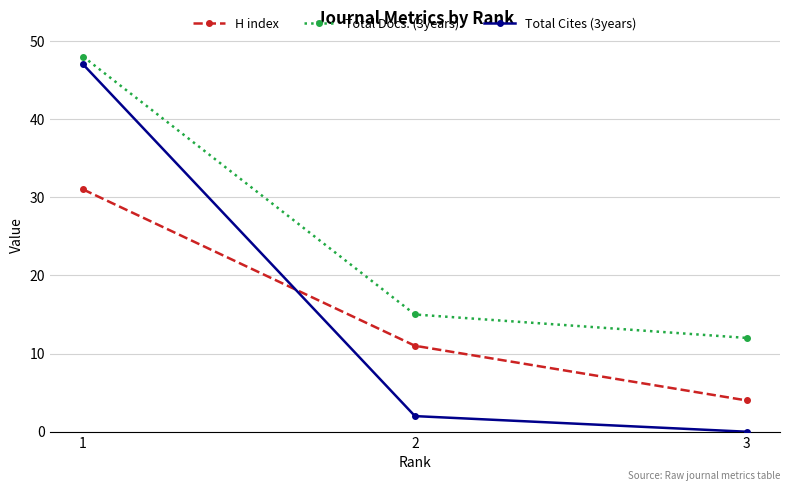

Is it true that Total Docs. (3years) equals 12 at 3?

True